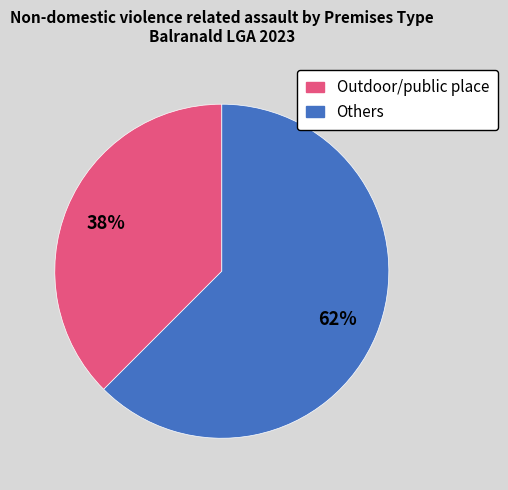

To the nearest percent, what is the average slice percentage?

50%